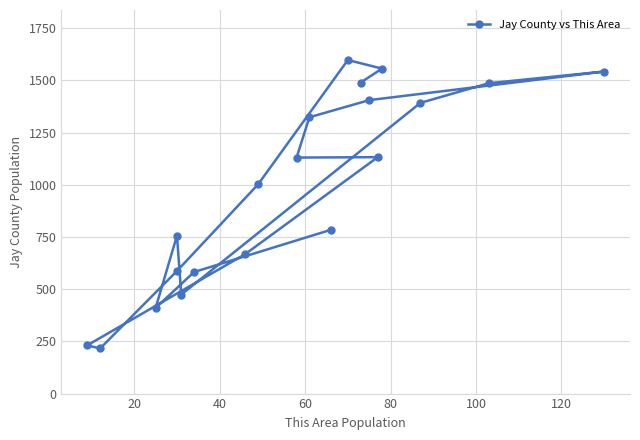

What is the difference between the maximum and minimum values?

1381